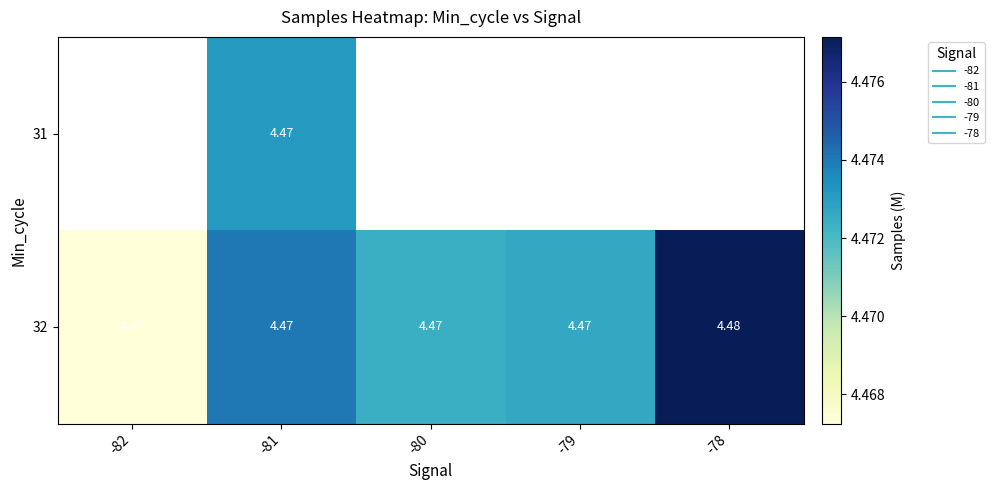

At which category does the chart reach its peak across all series?

-78